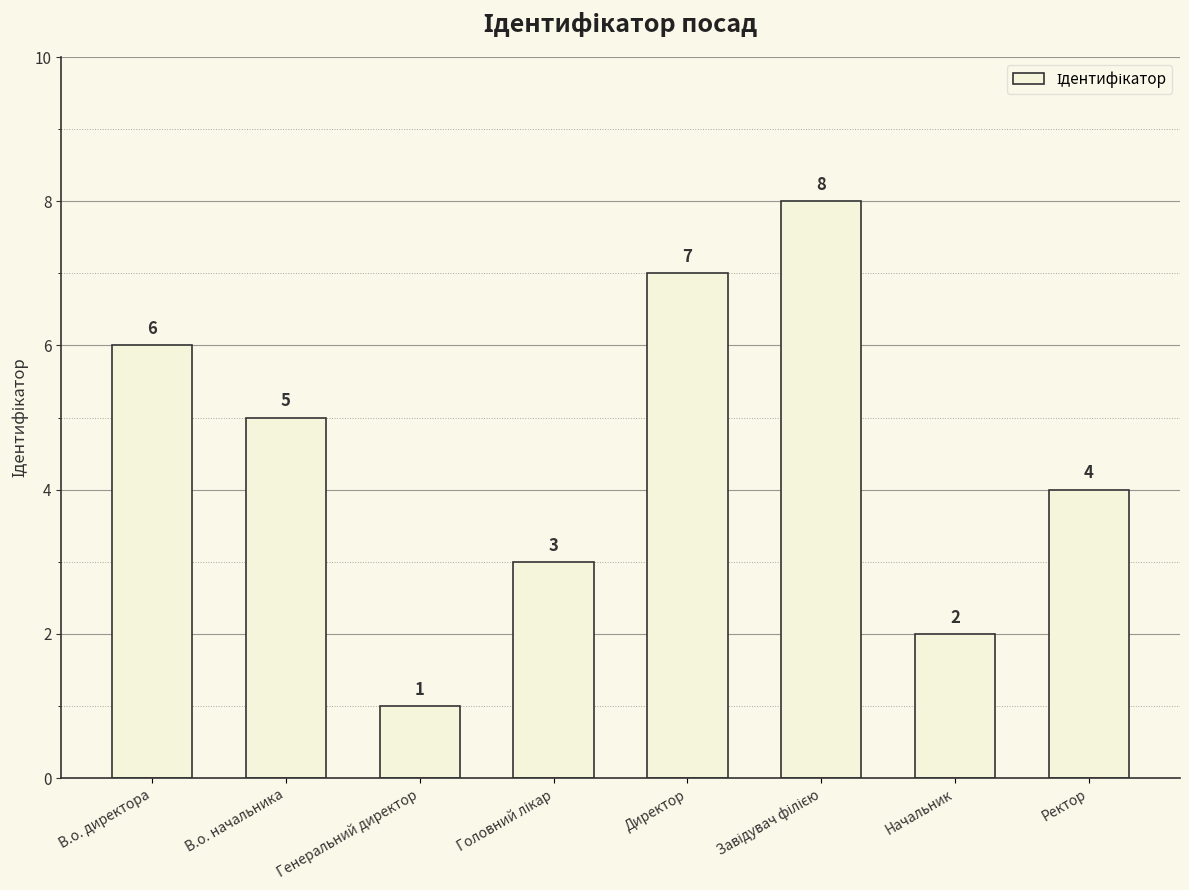

What is the sum of all values?

36